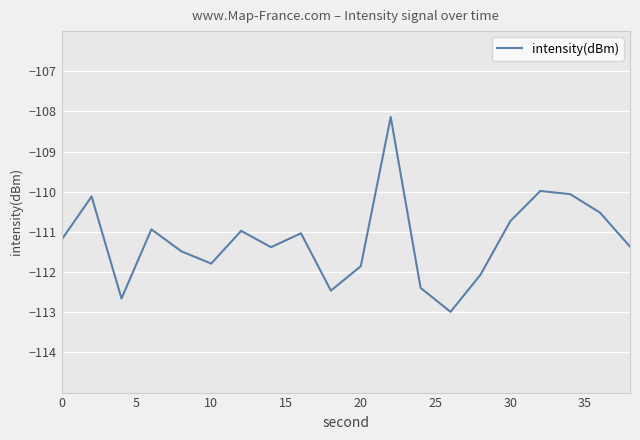

What is the greatest value displayed?

-108.1